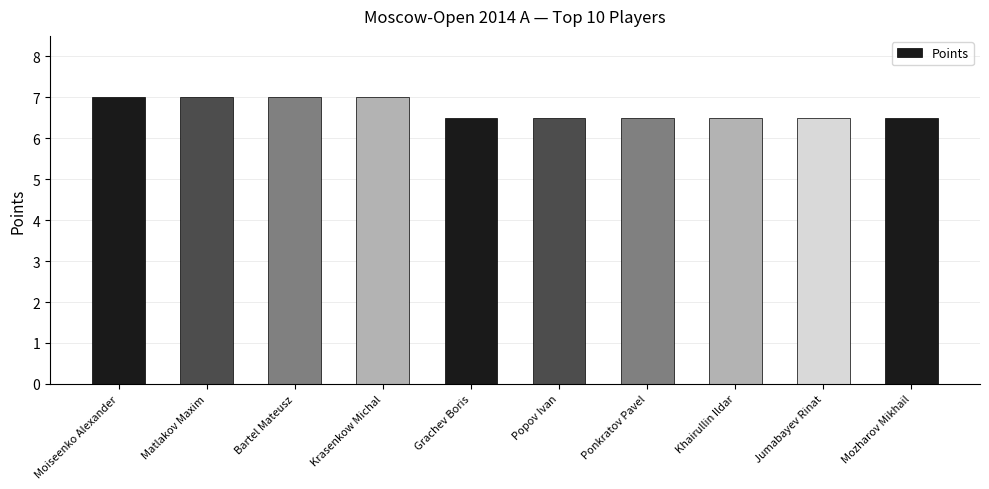

What is the average value?

6.7